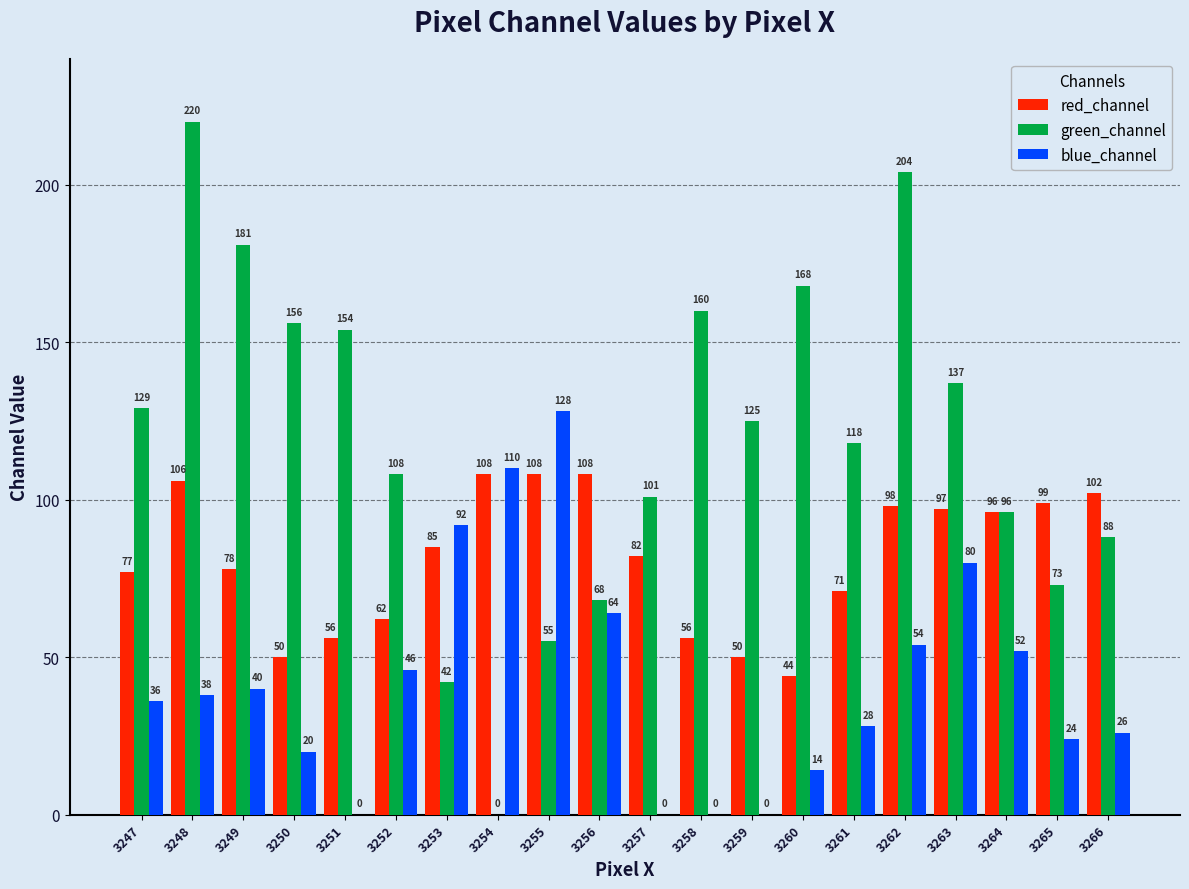

How many groups of bars are there?

20